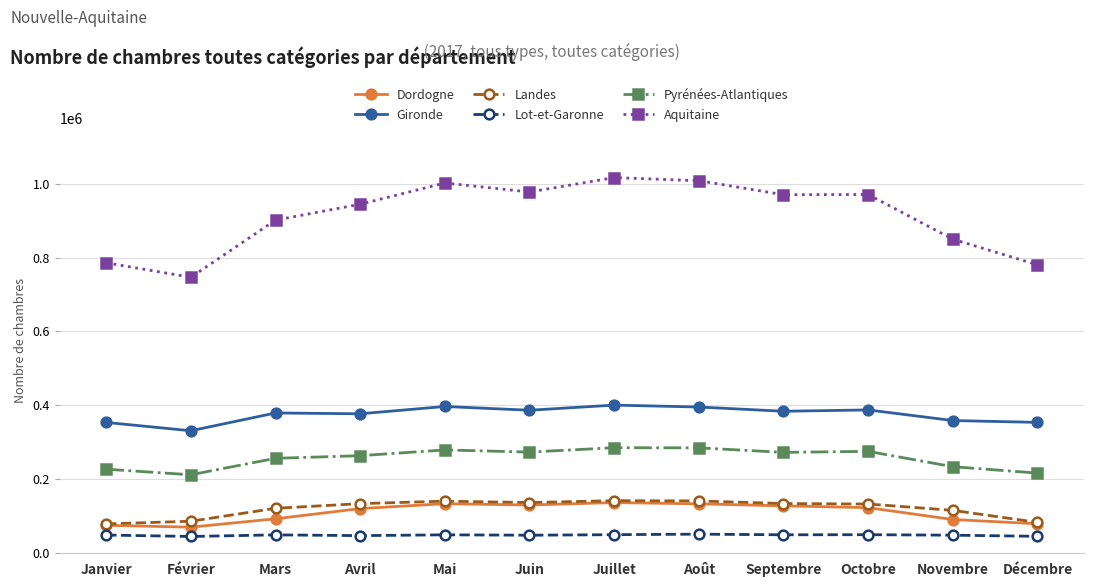

What is the sum of the Dordogne values at Janvier and Août?

209300